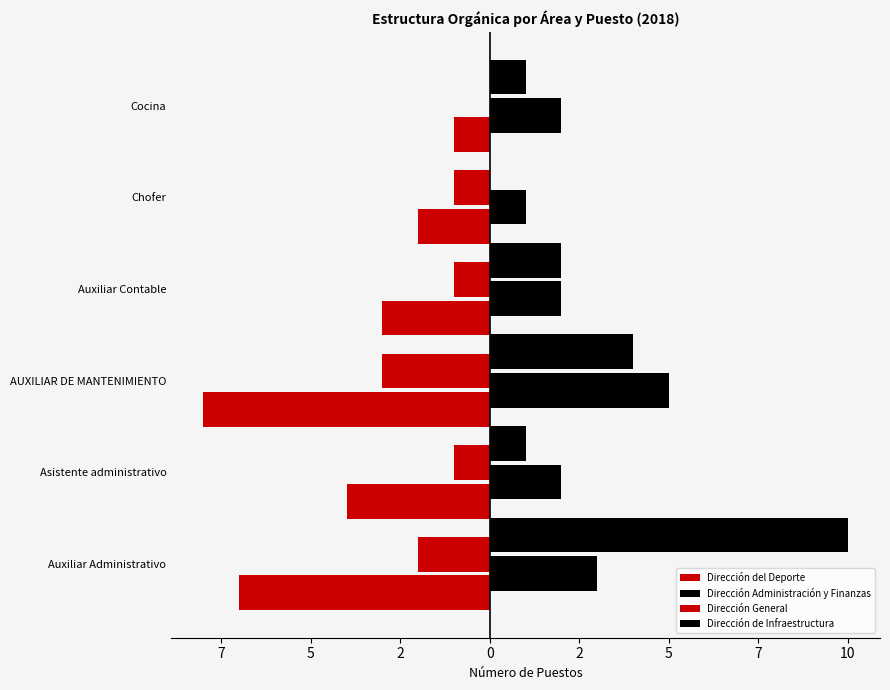

How many values in the Dirección General series are below -1?

2